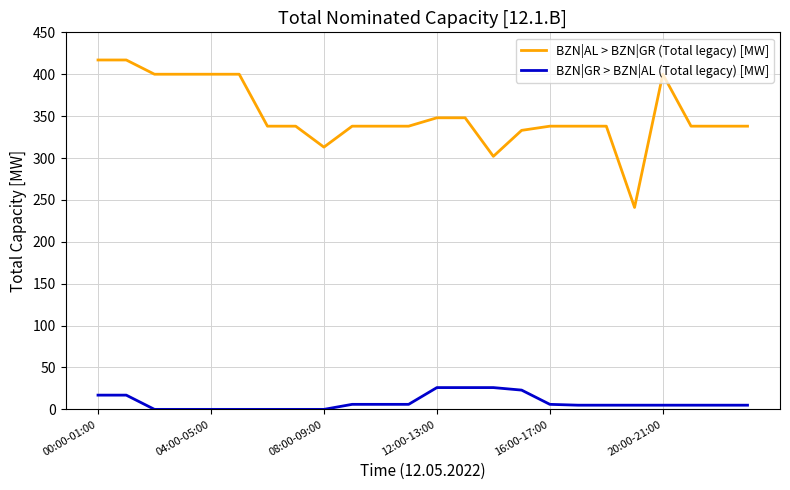

What is the maximum value shown in the chart?

417